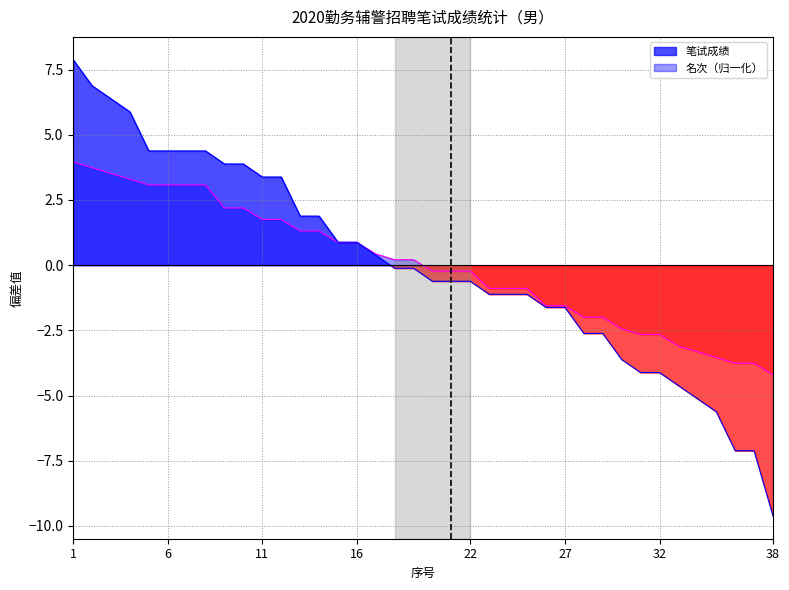

How many values in 名次 are above zero?

19